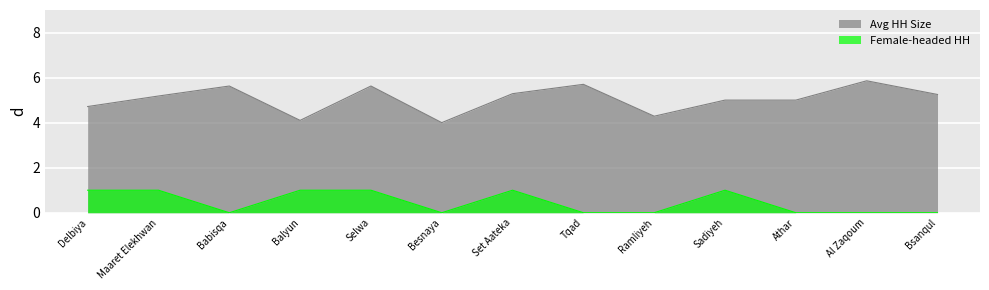

In Female-headed HH, how many points are higher than both neighbors (excluding endpoints)?

2